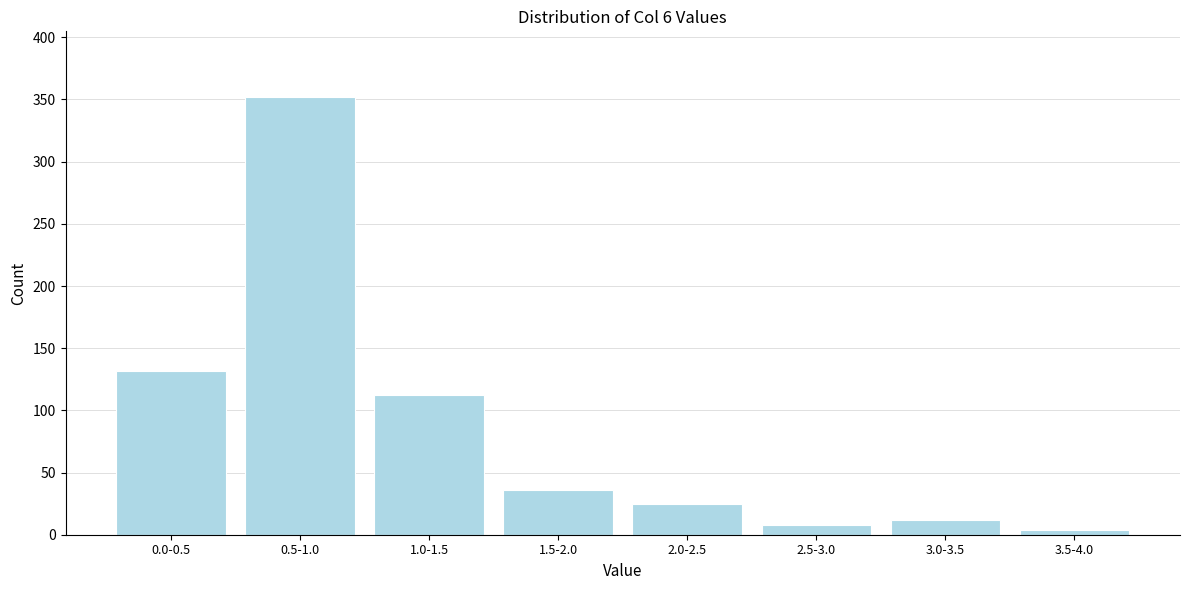

Reading right to left, what are all the values shown in this chart?

3.5-4.0=4	3.0-3.5=12	2.5-3.0=8	2.0-2.5=25	1.5-2.0=36	1.0-1.5=112	0.5-1.0=352	0.0-0.5=132